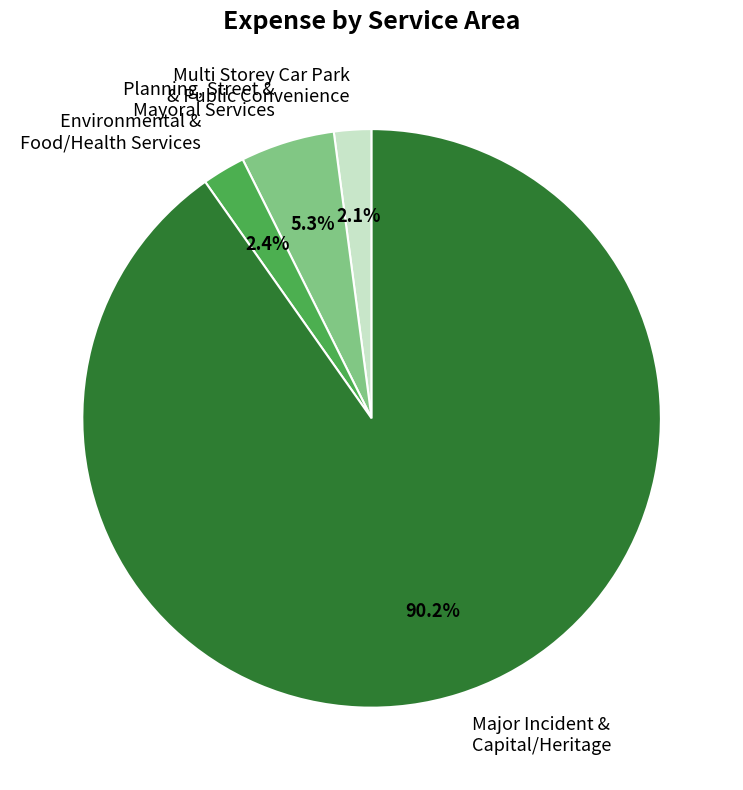

Approximately how many times larger is the value at Multi Storey Car Park & Public Convenience compared to Planning, Street & Mayoral Services?

0.4